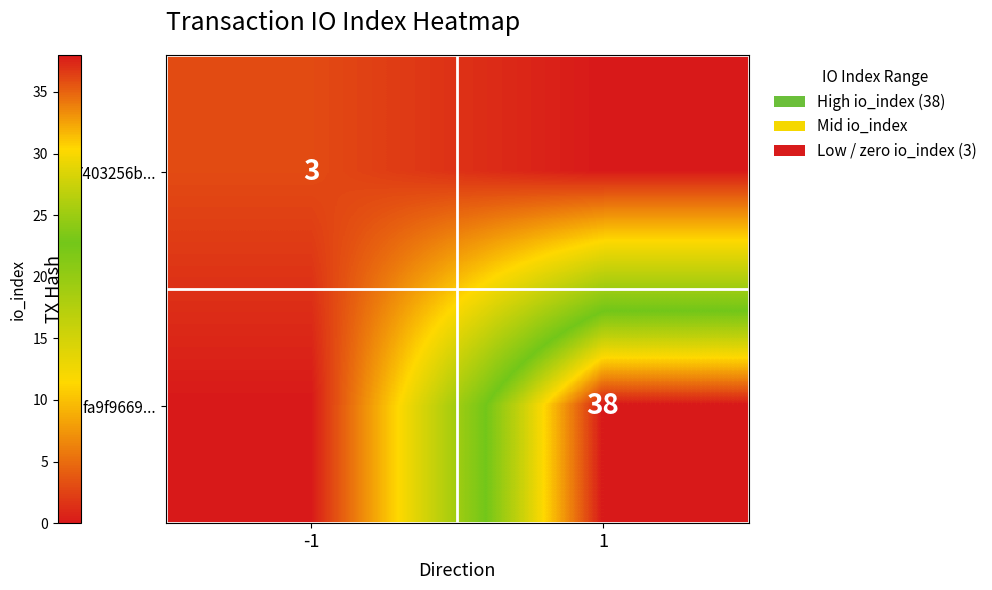

Is the value of fa9f9669... at 1 greater than the value of 7403256b... at -1?

Yes